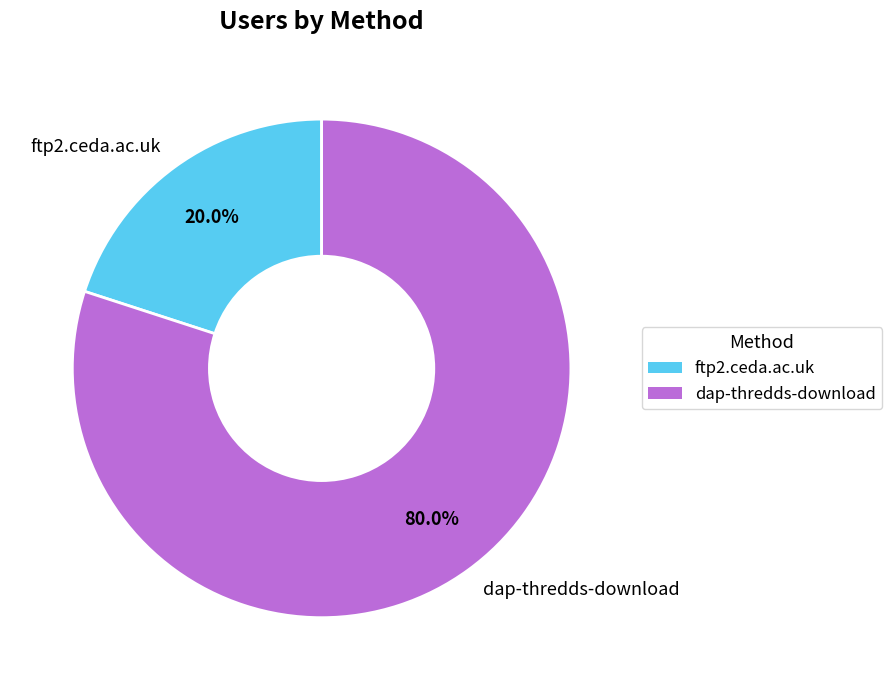

Which slice represents more than half of the pie?

dap-thredds-download